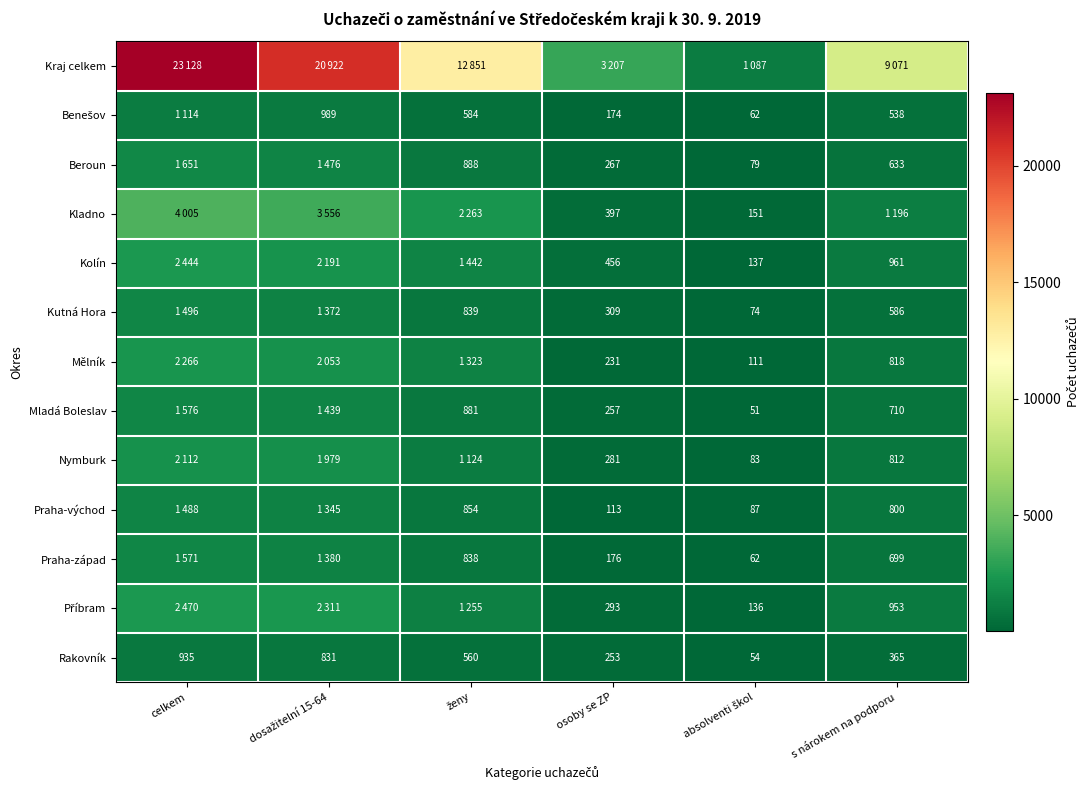

Count the Rakovník values in the range 253 to 831.

4